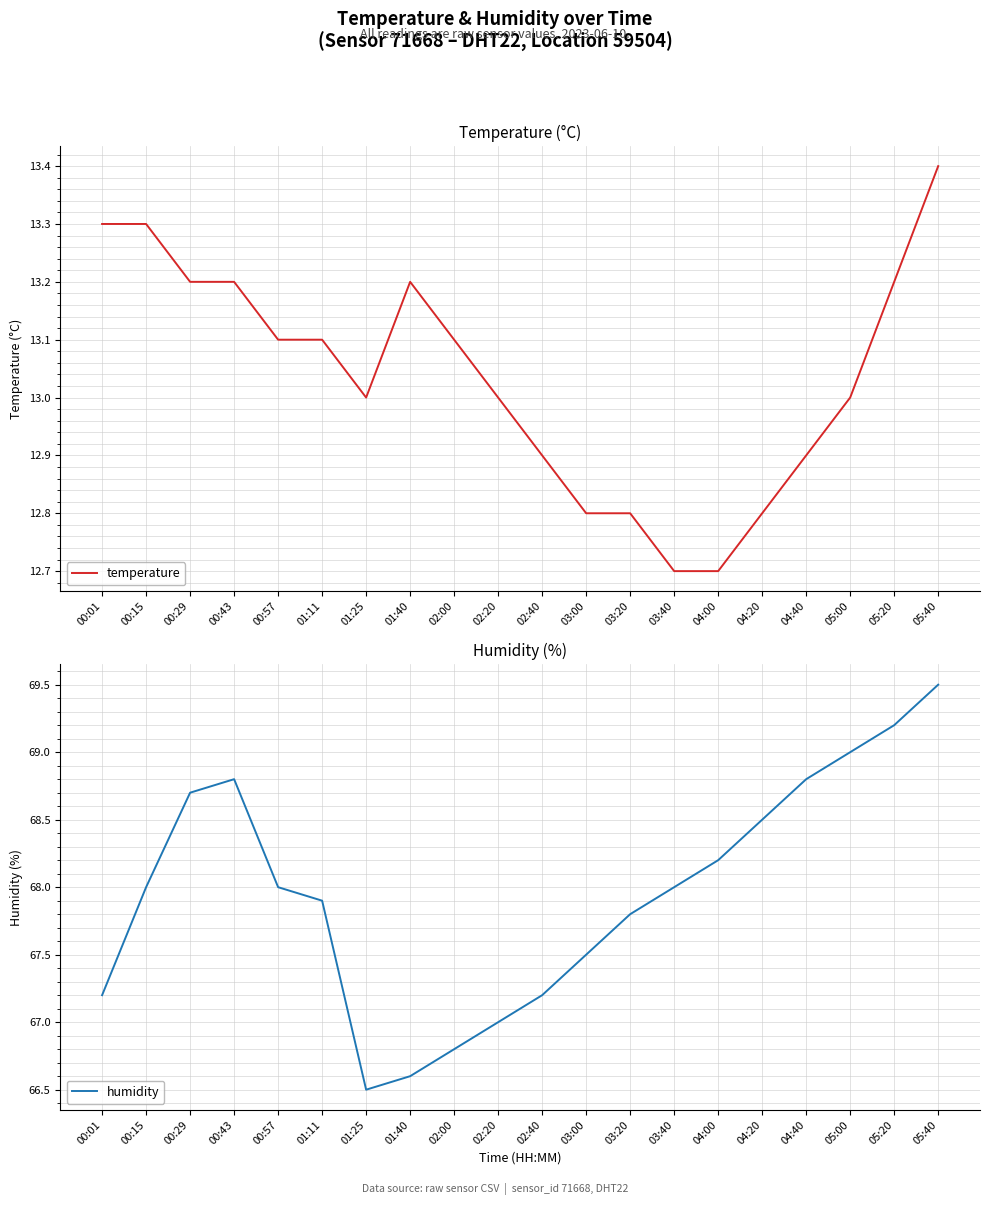

At which category does the chart reach its peak across all series?

05:40